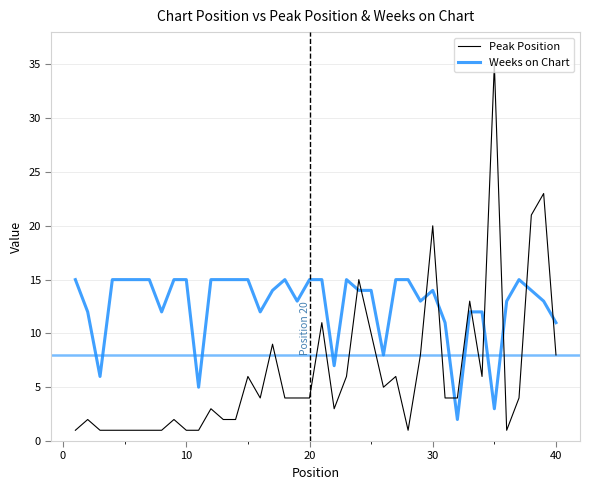

After their last crossing, which series has the higher values: Weeks on Chart or Peak Position?

Weeks on Chart